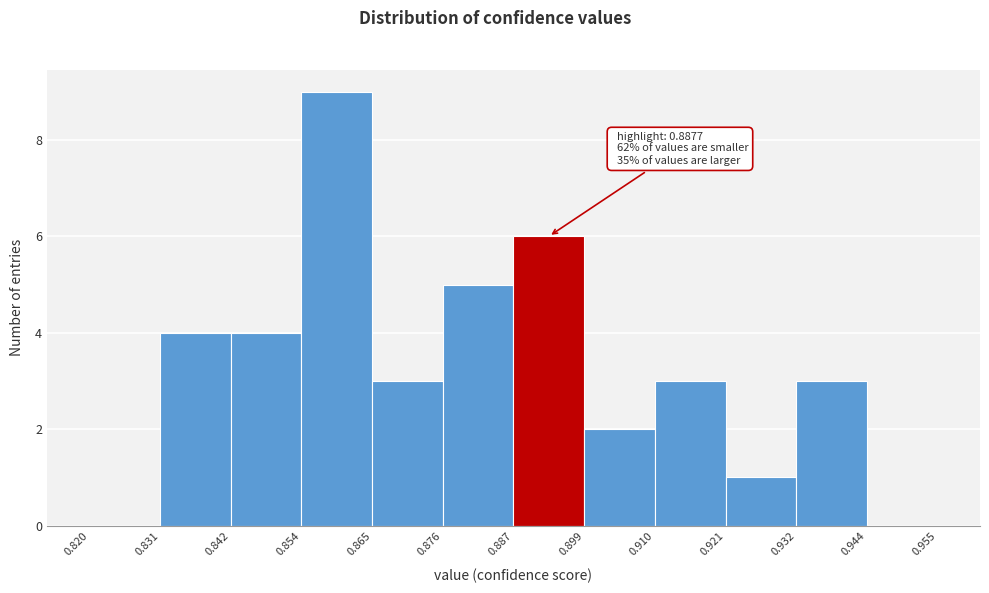

Over which range of the x-axis is the bar tallest?

0.854 to 0.865